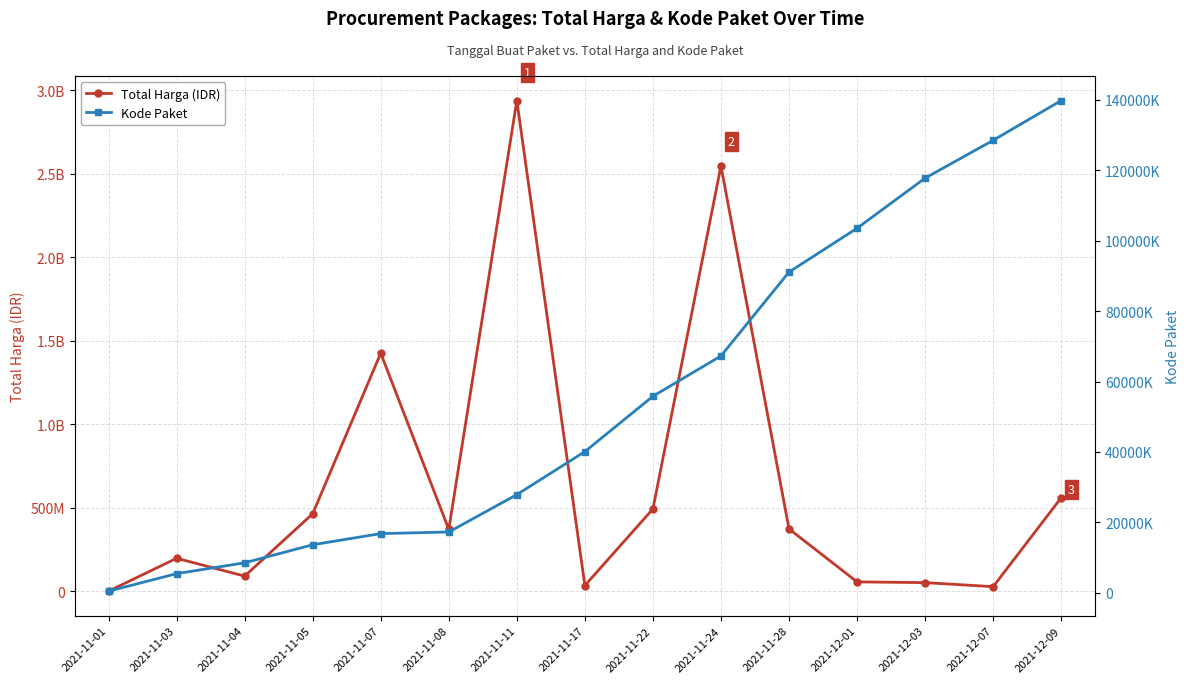

Reading left to right, list all the values displayed in this chart.

Total Harga (IDR): 2021-11-01=333600	2021-11-03=197454240	2021-11-04=90672075	2021-11-05=464002100	2021-11-07=1425867900	2021-11-08=370565900	2021-11-11=2939003240	2021-11-17=34292000	2021-11-22=493000000	2021-11-24=2547326200	2021-11-28=373404000	2021-12-01=56152800	2021-12-03=51601000	2021-12-07=27412000	2021-12-09=559971000
Kode Paket: 2021-11-01=464000	2021-11-03=5449000	2021-11-04=8530000	2021-11-05=13652000	2021-11-07=16823000	2021-11-08=17272000	2021-11-11=27891000	2021-11-17=40112000	2021-11-22=55826000	2021-11-24=67279000	2021-11-28=91101000	2021-12-01=103541000	2021-12-03=117783000	2021-12-07=128516000	2021-12-09=139817000